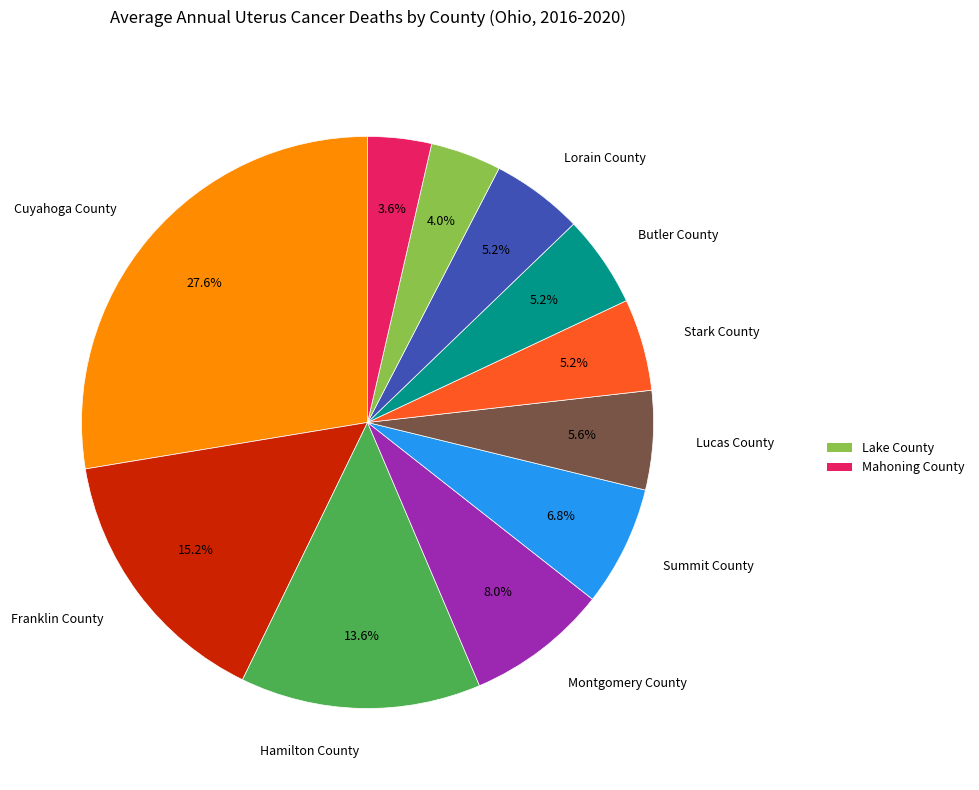

Is there a majority slice in this chart?

No